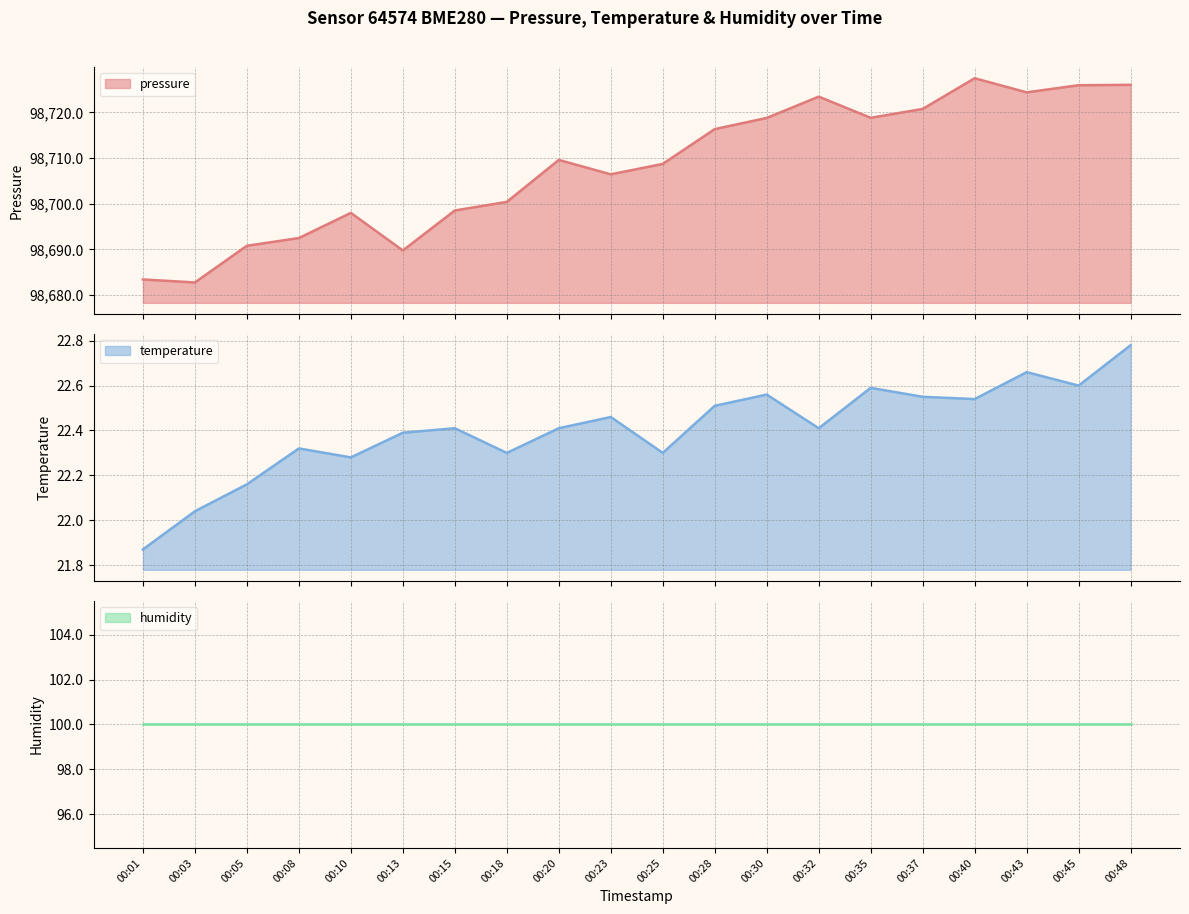

Is it true that temperature equals 21.9 at 00:01?

True